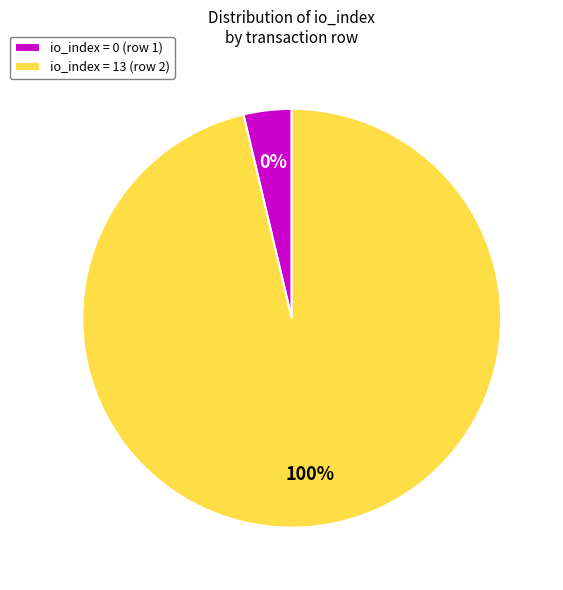

Which slice is the smallest?

io_index=0